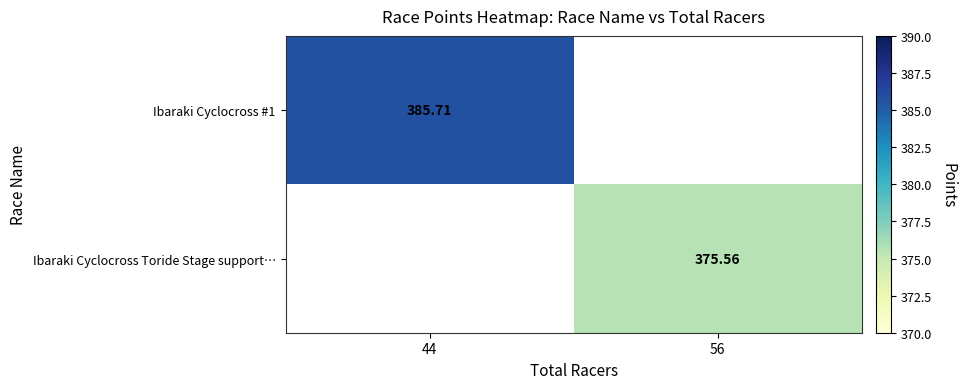

At how many categories does at least one series exceed 384?

1